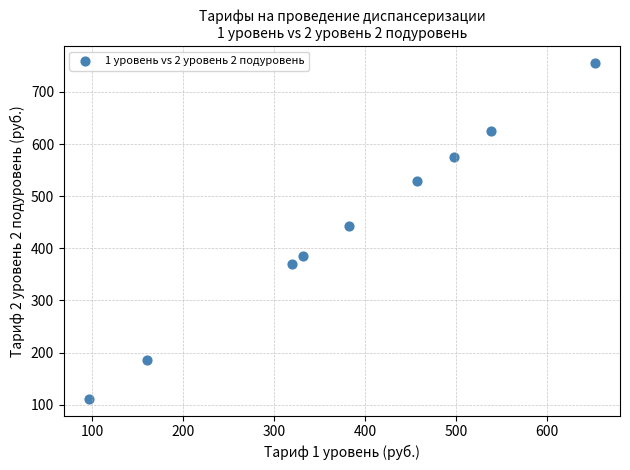

What Y value in the scatter plot is closest to 433?

442.4